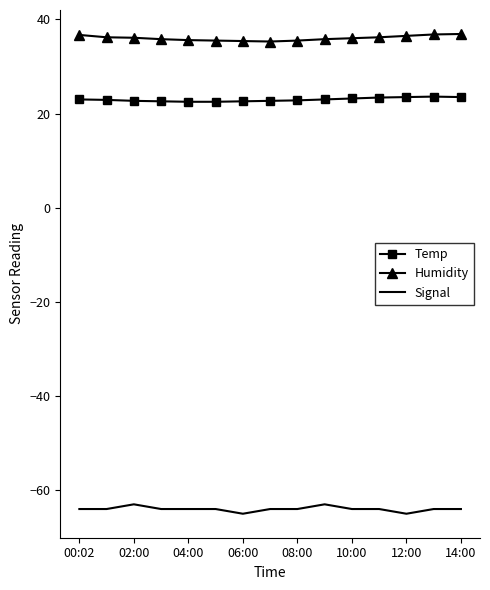

True or false: Temp and Signal cross at least once.

False